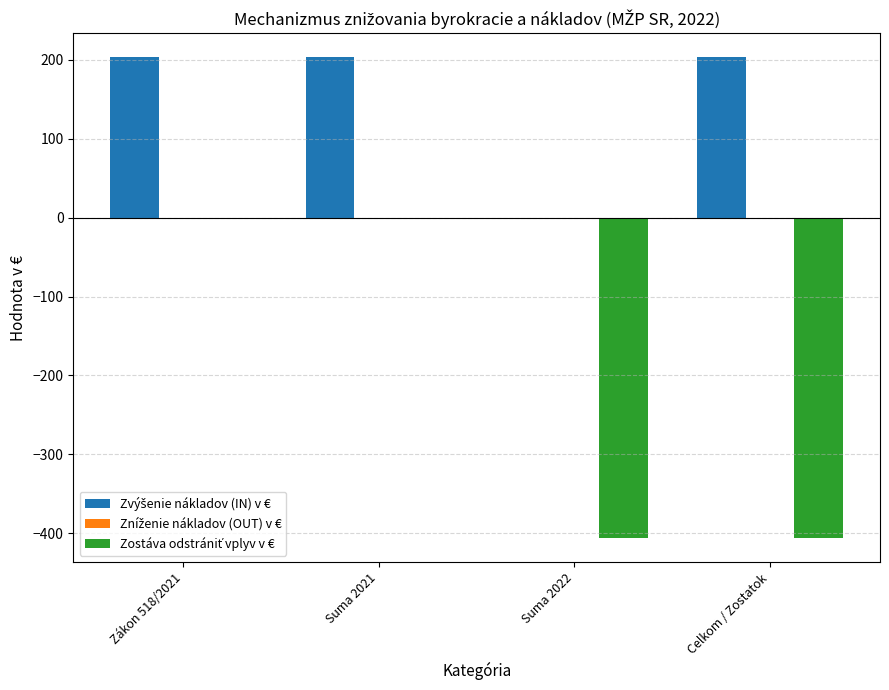

At which label does Zvýšenie nákladov (IN) v € reach its minimum?

Suma 2022